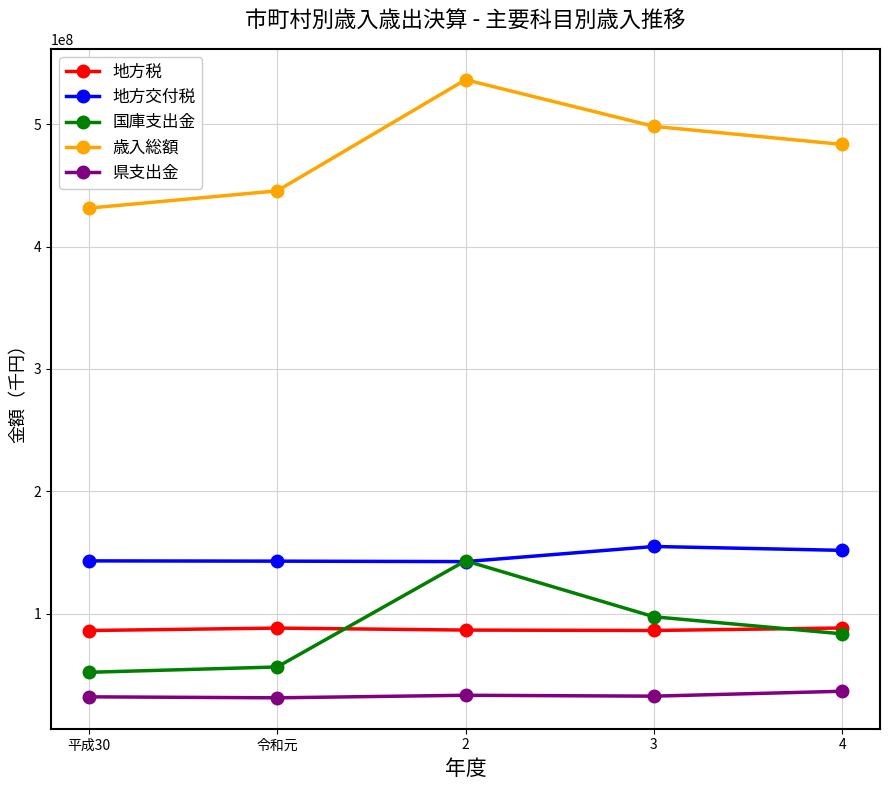

The 地方交付税 series shows 71480282 at 4. True or false?

False